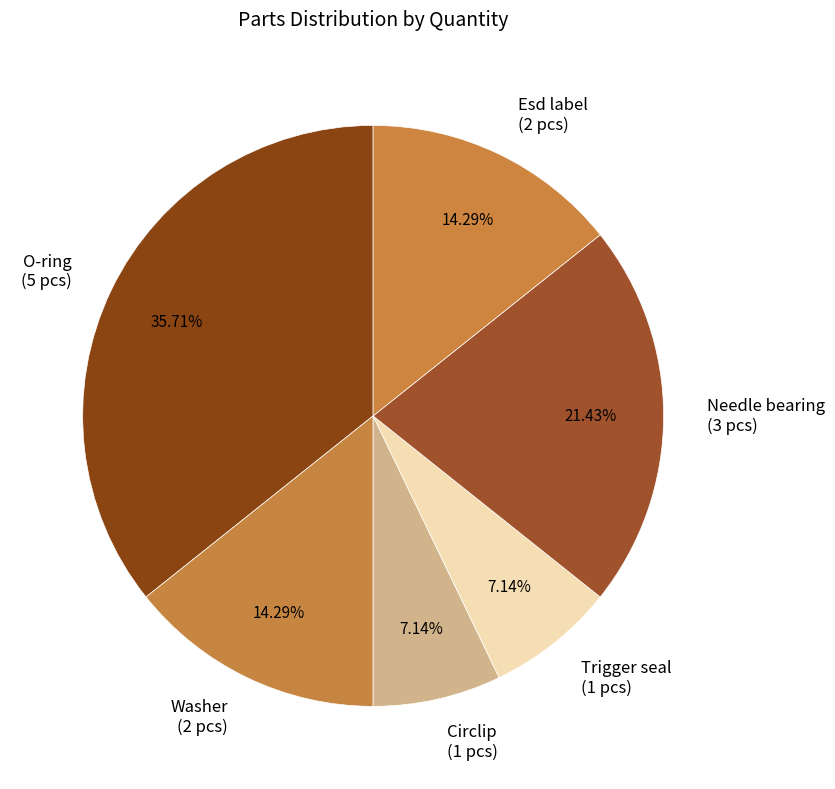

To the nearest percent, what percentage of the pie is O-ring?

36%